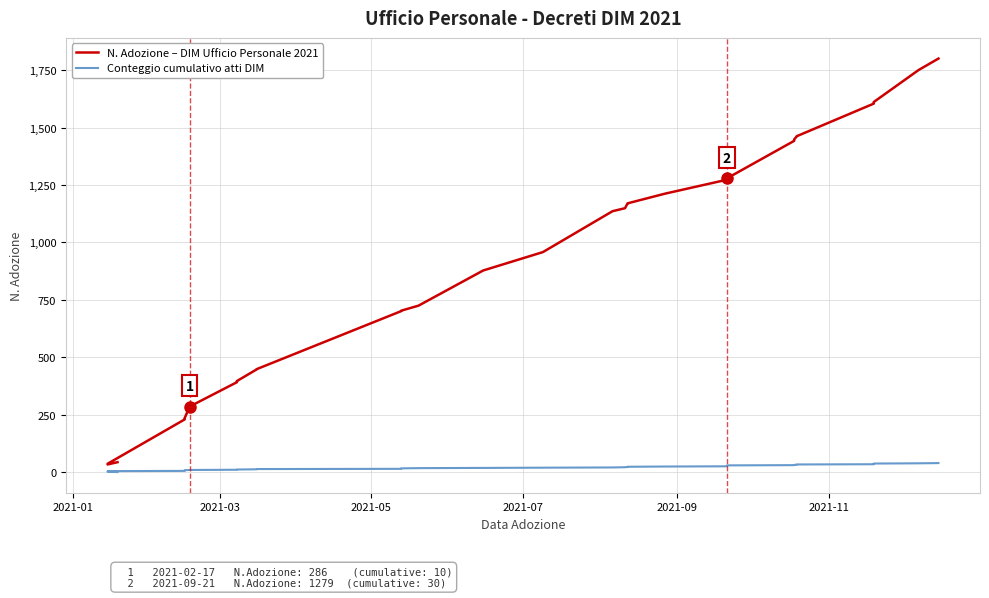

True or false: N. Adozione – DIM Ufficio Personale 2021 has a value of 44 at 2021-01.

True